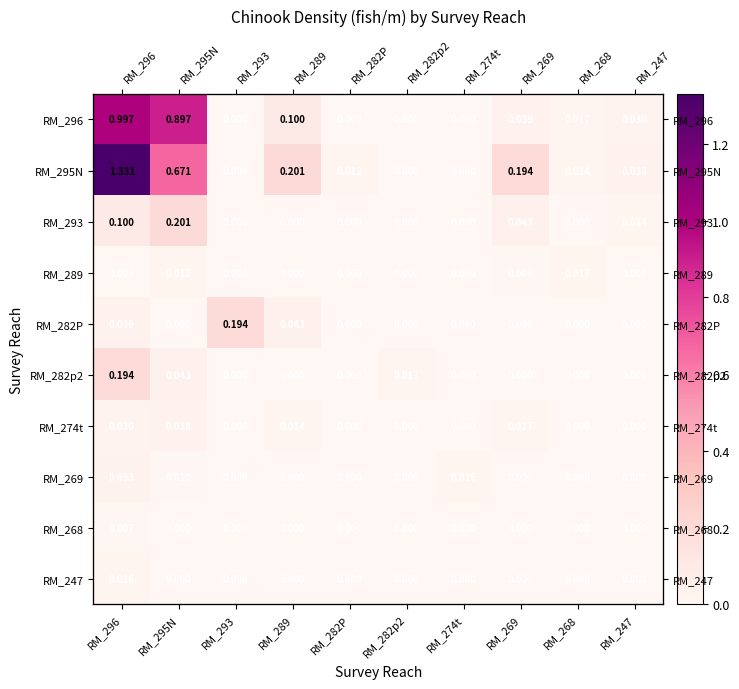

The value of RM_269 at RM_289 is 0.0. True or false?

True